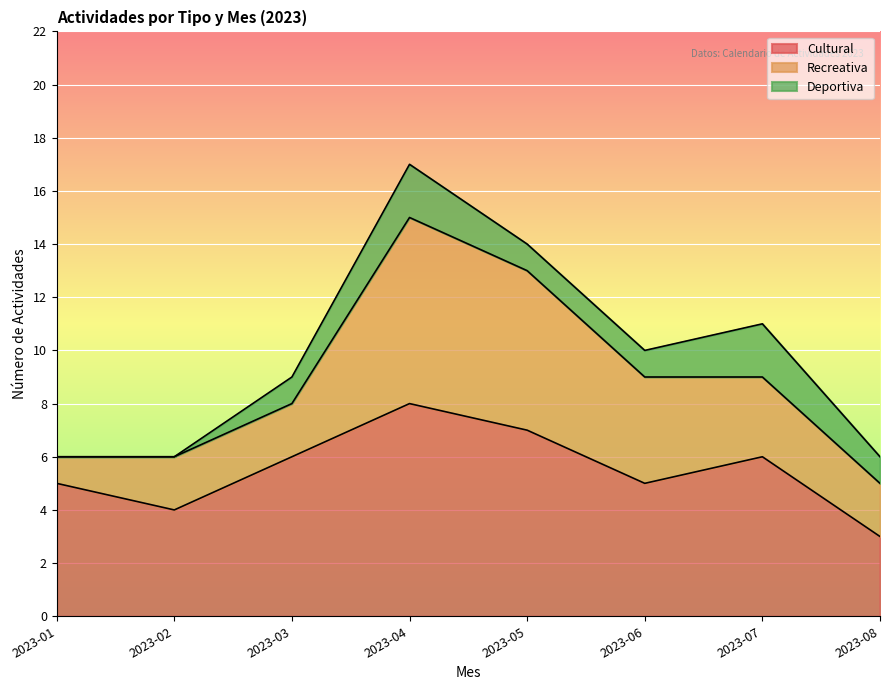

Rank the series by their maximum value, from highest to lowest.

Cultural, Recreativa, Deportiva